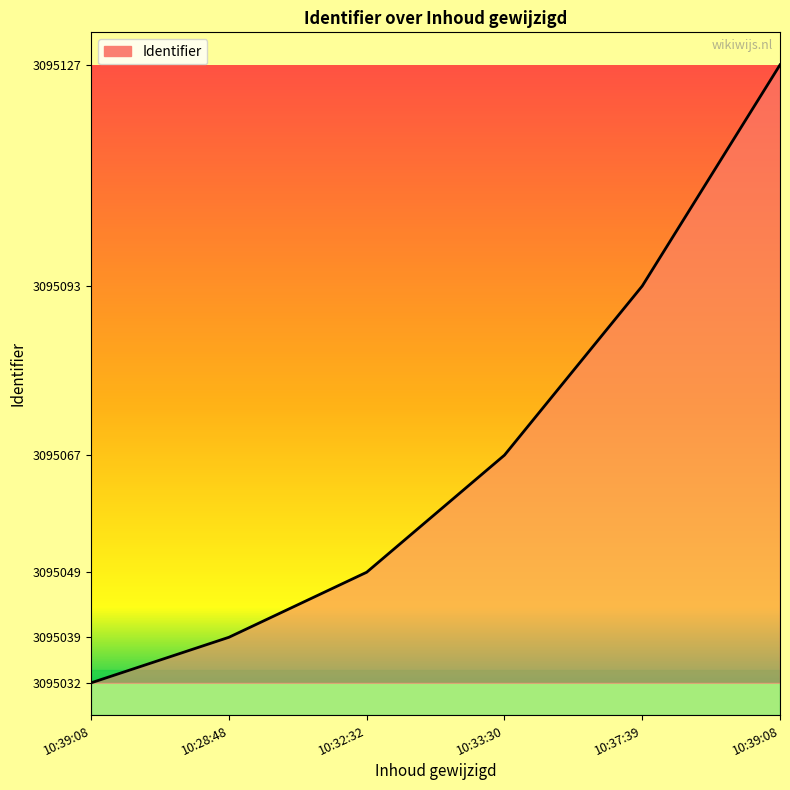

Where is the data nearest to the value 3095079?

10:33:30